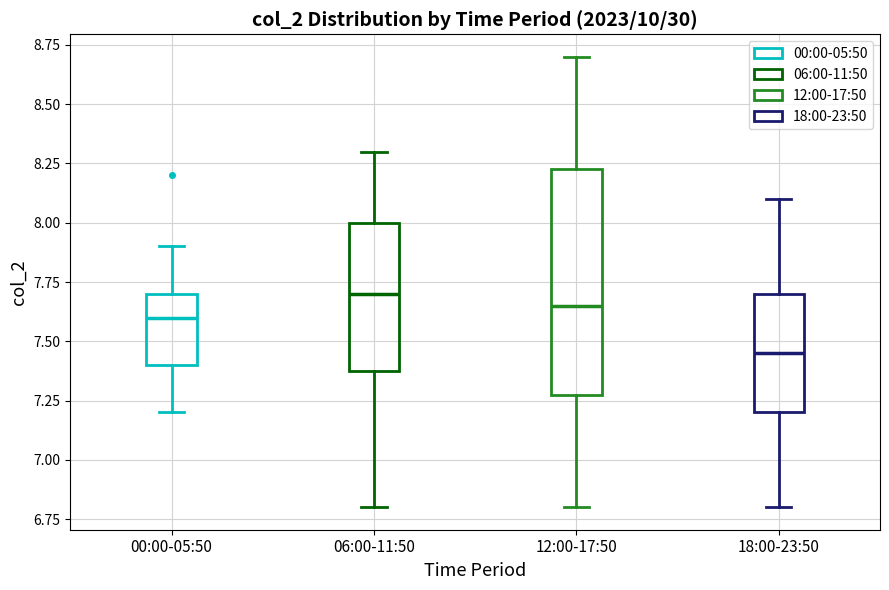

Reading left to right, transcribe this box plot: for each box, give where its median line is, the range the box spans, and where its two whiskers end, as read against the y-axis. The values are not printed on the chart, so give them approximately, as read against the axis.

00:00-05:50: median 7.60, box 7.40 to 7.70, whiskers 7.20 to 7.90
06:00-11:50: median 7.70, box 7.40 to 8.00, whiskers 6.80 to 8.30
12:00-17:50: median 7.65, box 7.30 to 8.25, whiskers 6.80 to 8.70
18:00-23:50: median 7.45, box 7.20 to 7.70, whiskers 6.80 to 8.10